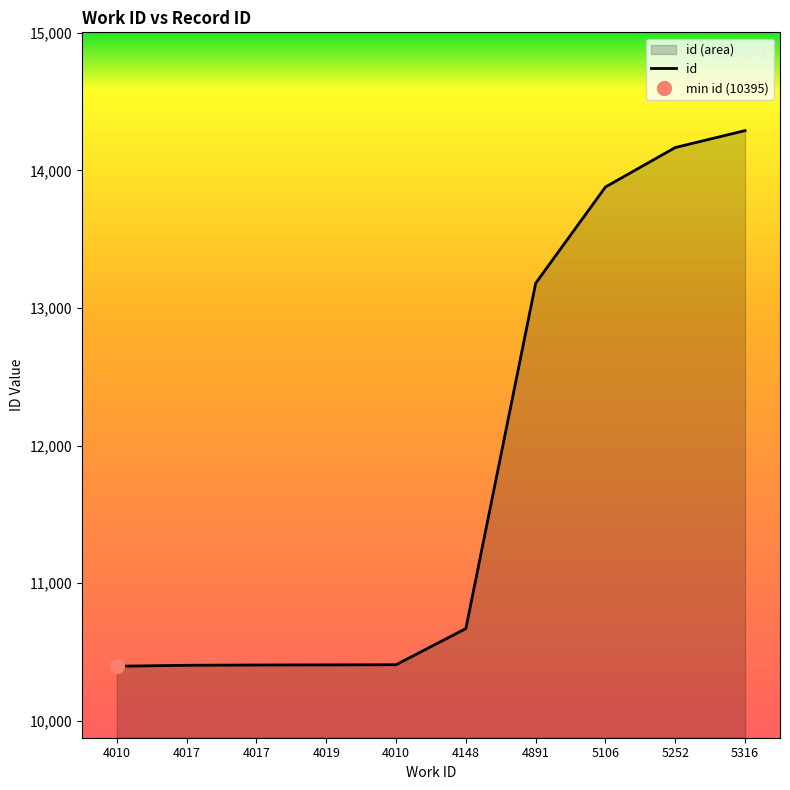

True or false: there are more than 2 points higher than both neighbors.

False